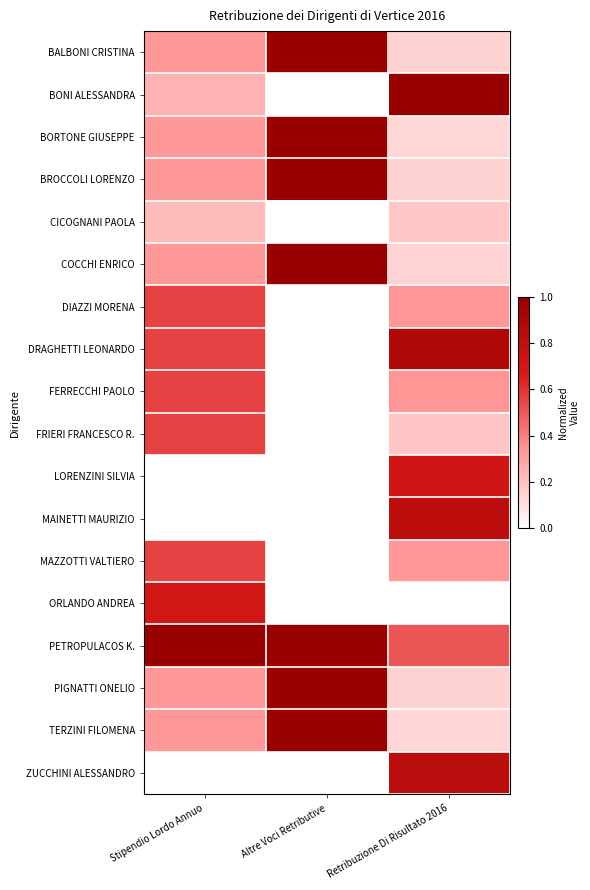

How many distinct data groups are displayed?

18